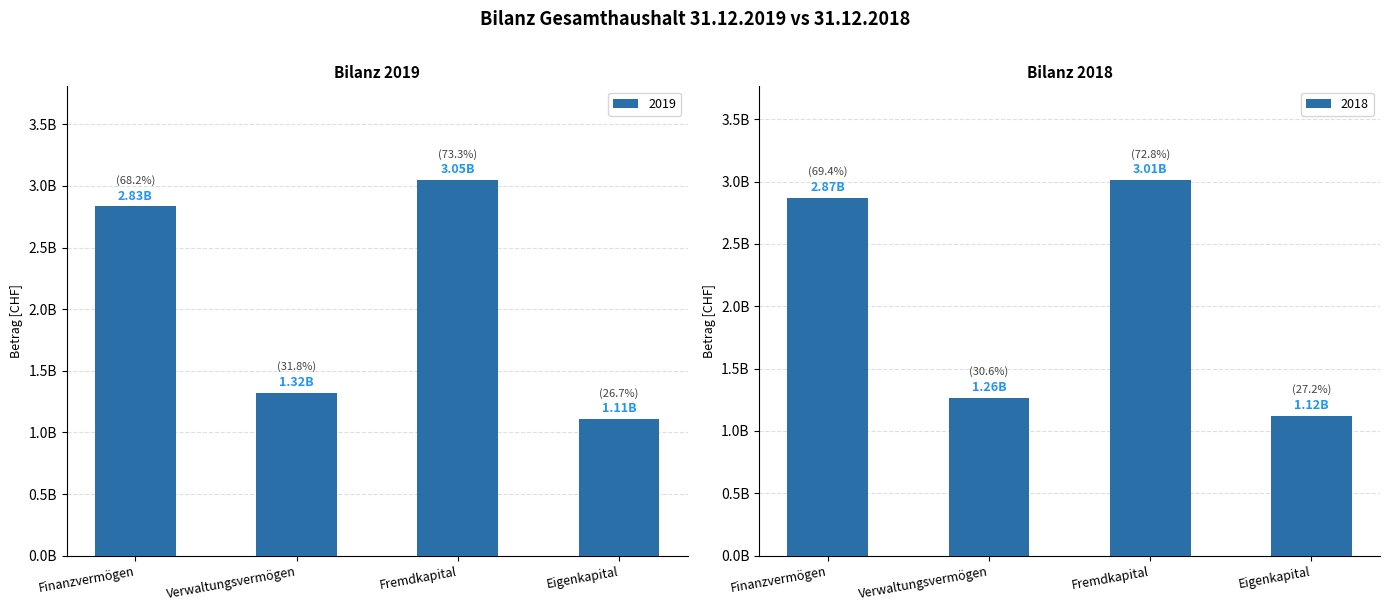

Between Verwaltungsvermögen and Eigenkapital, which series saw the biggest shift?

2019 absolut